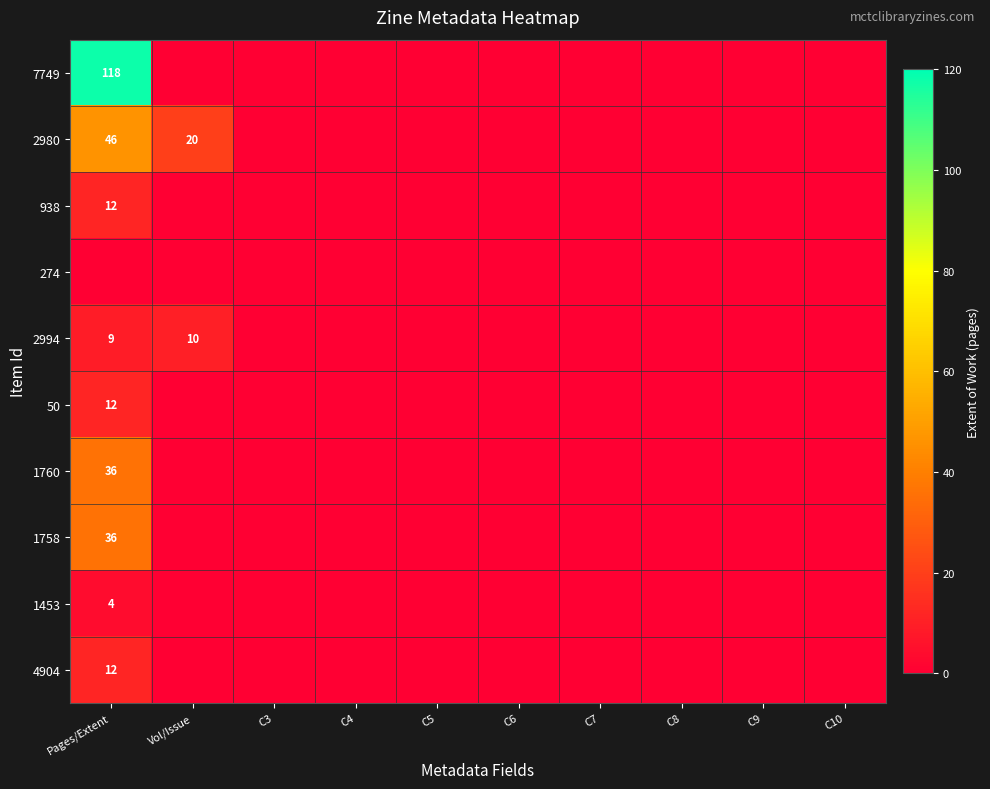

What is the average value of the 2980 series?

7